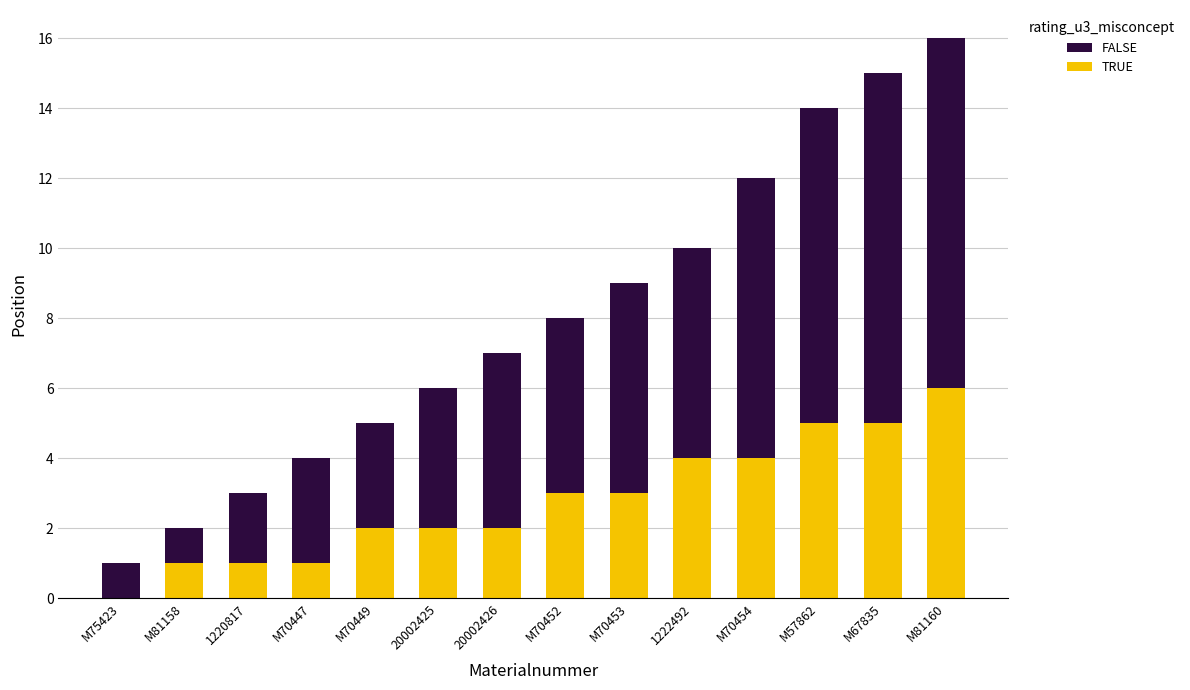

How many values in TRUE are above zero?

13